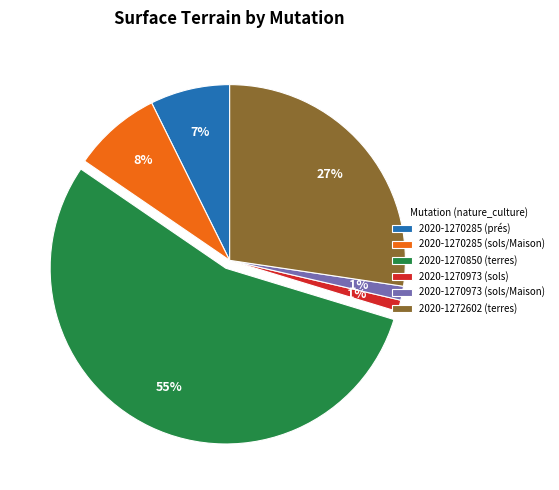

To the nearest percent, what is the average slice percentage?

17%